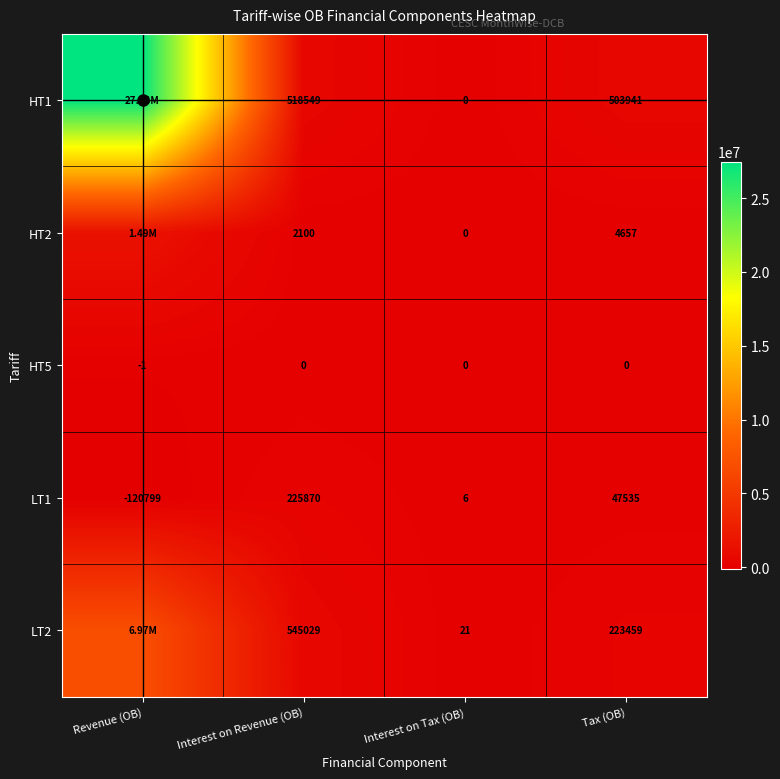

What is the greatest value displayed?

27476377.0